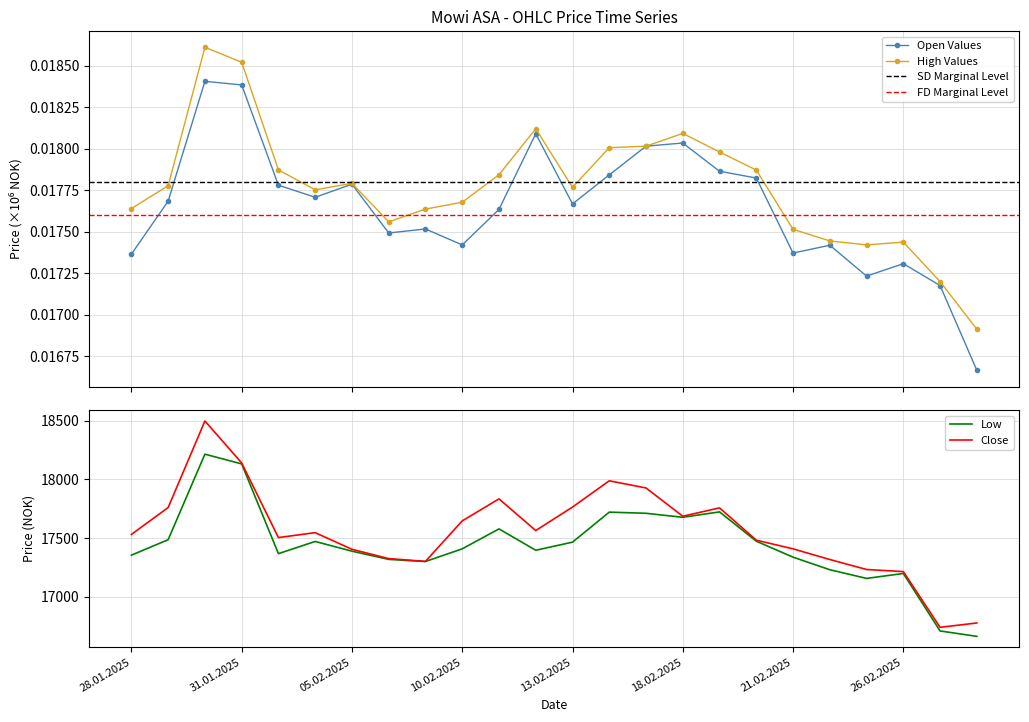

Count the High Values values in the range 0 to 1.

24